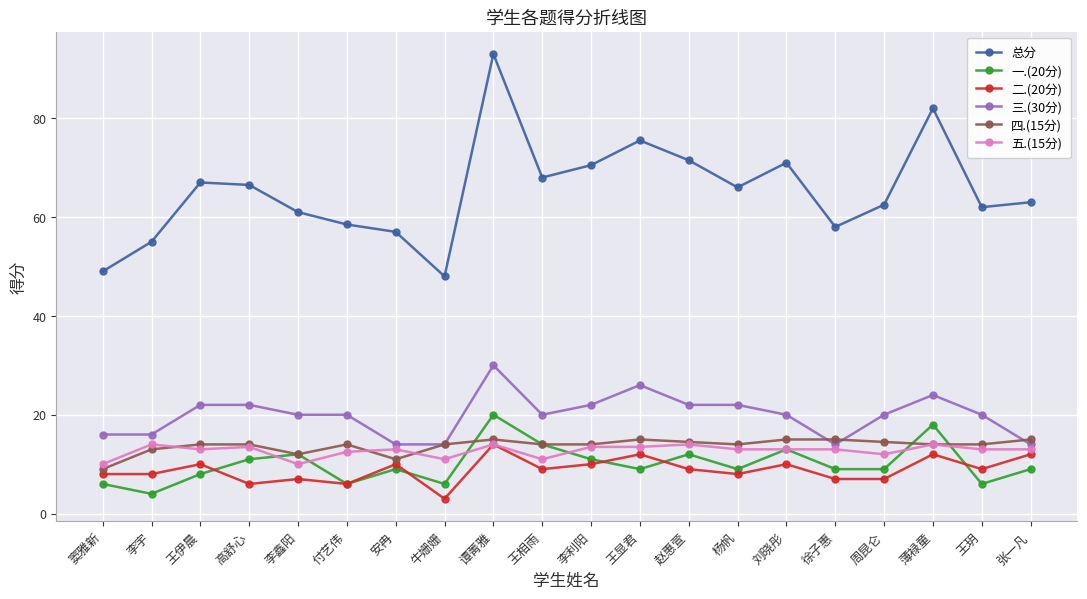

Is the value of 总分 at 王伊晨 greater than the value of 四.(15分) at 王伊晨?

Yes